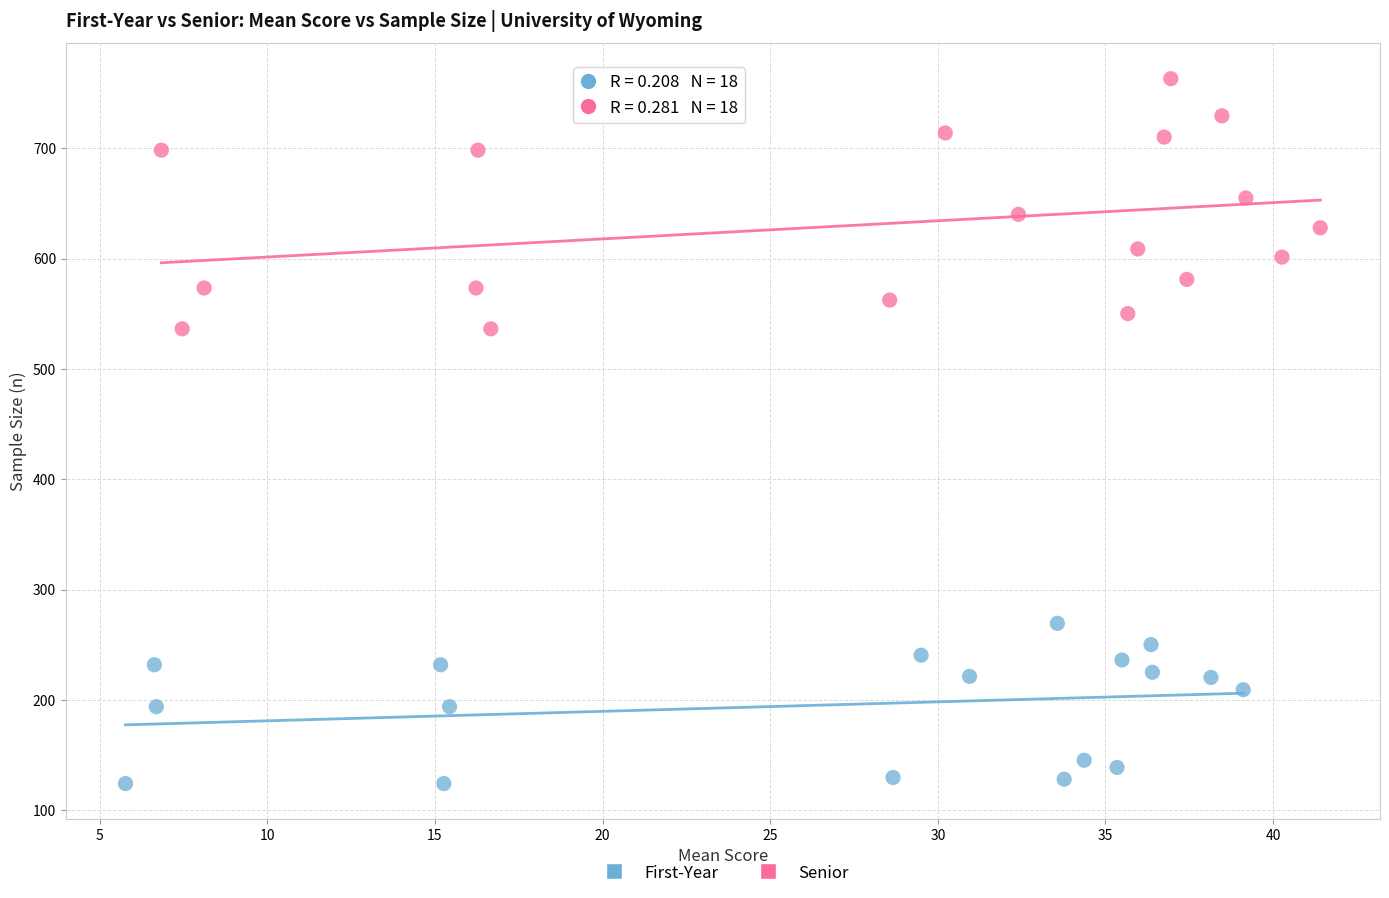

Which series has the largest Y range (max minus min)?

Senior